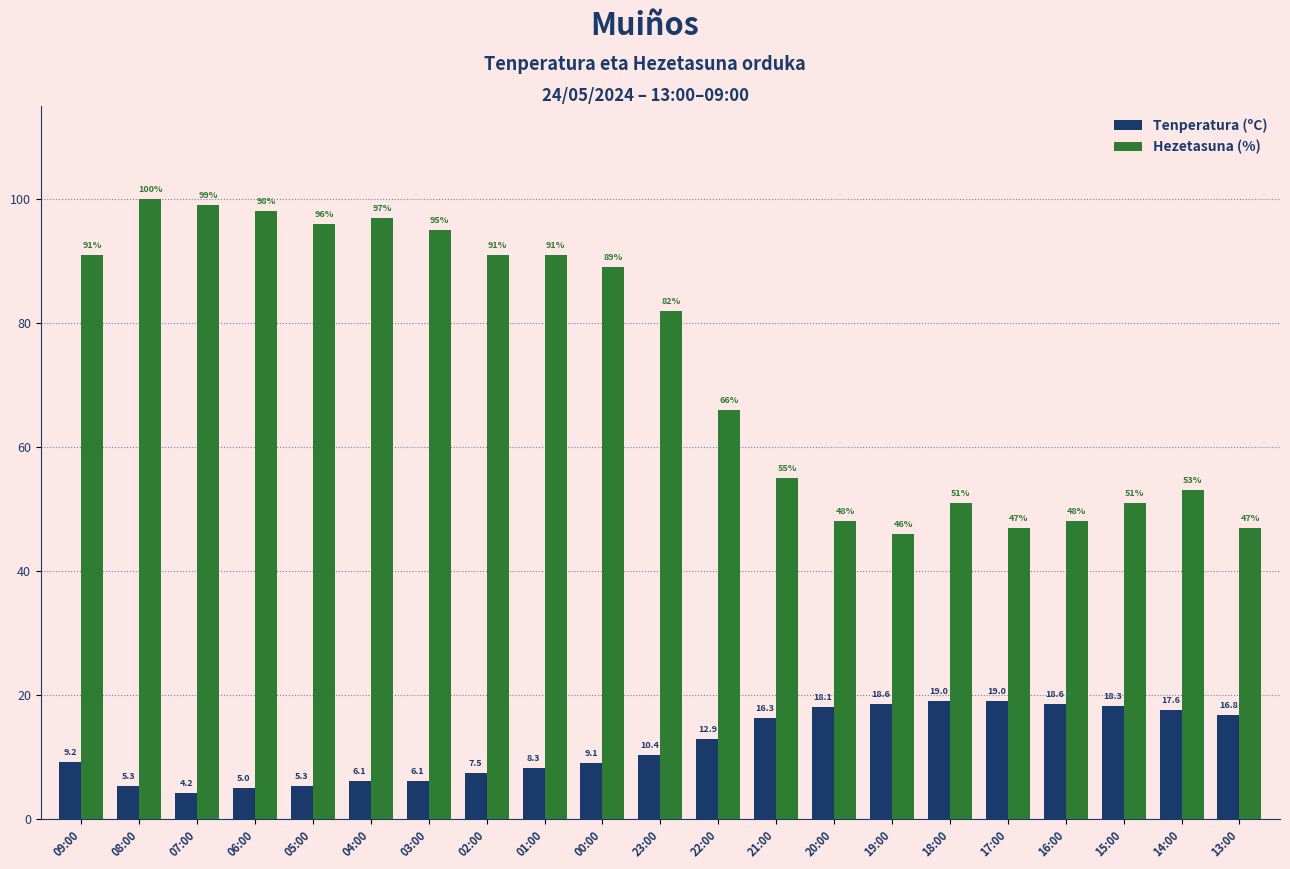

True or false: Hezetasuna (%) has a value of 84.5 at 18:00.

False